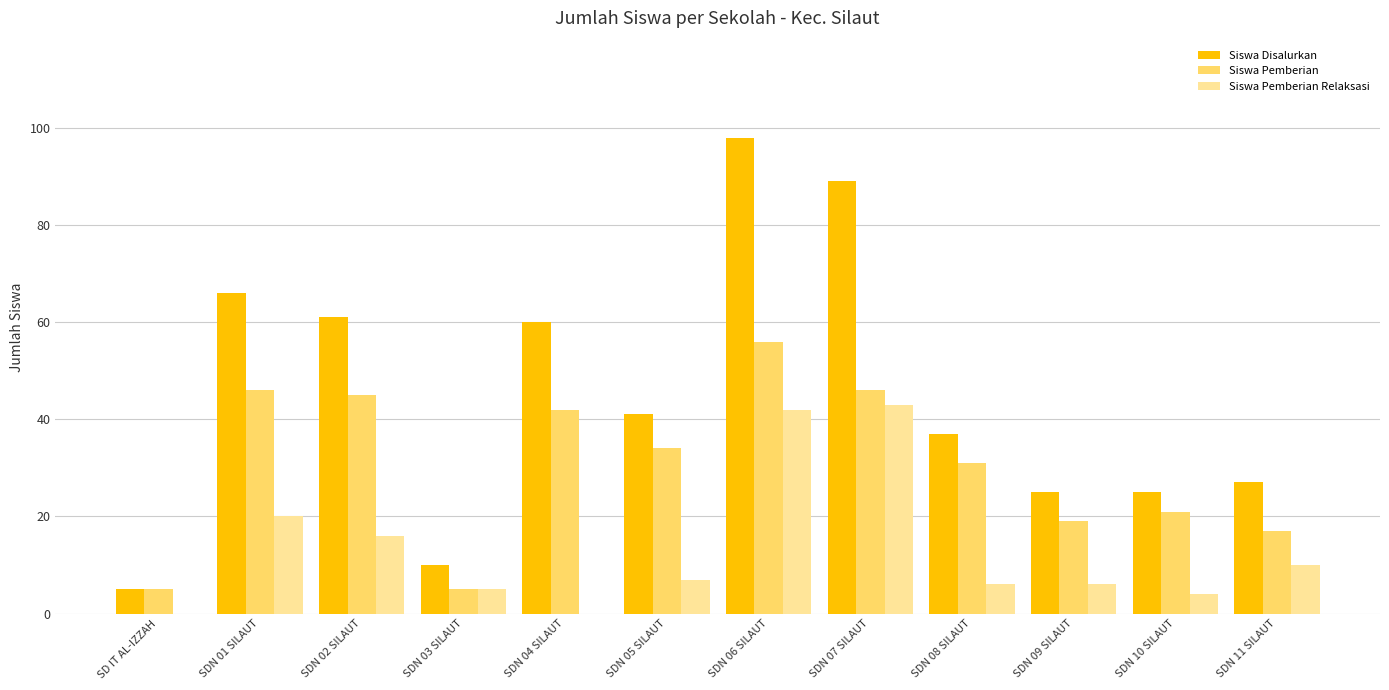

True or false: Siswa Disalurkan has a value of 66 at SDN 01 SILAUT.

True